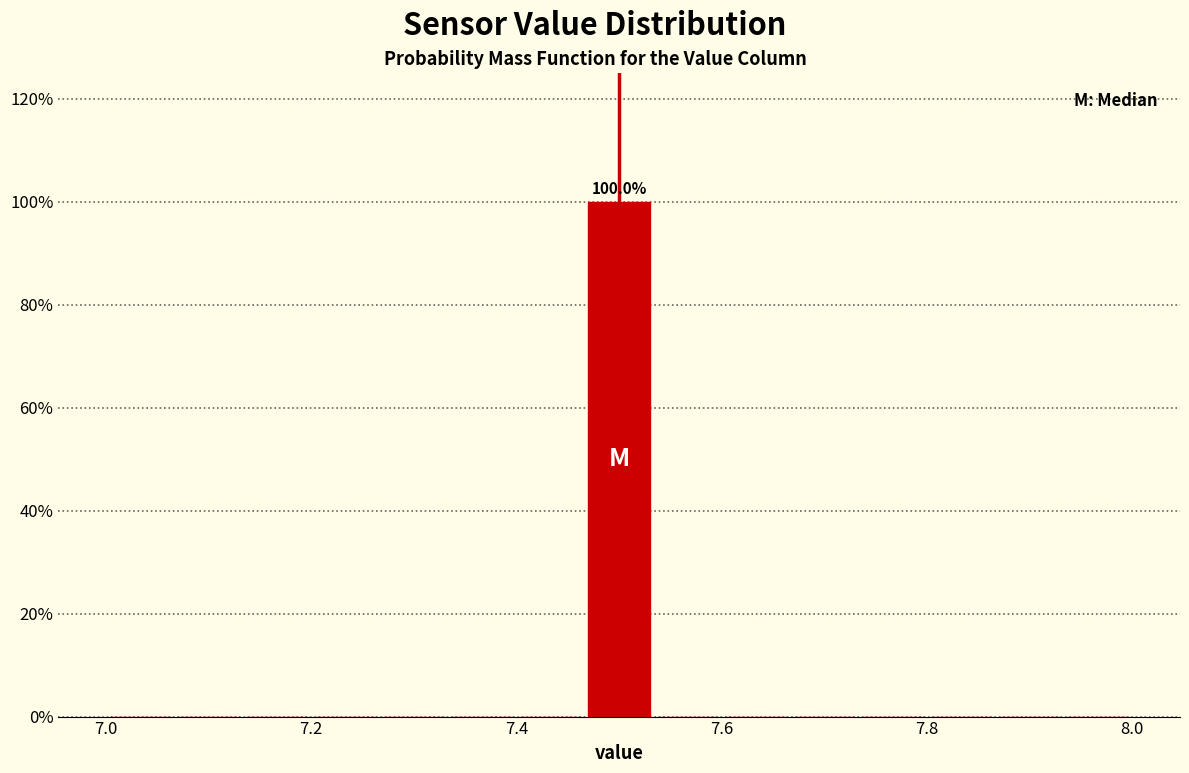

Around what value on the x-axis is the tallest bar? Give the approximate position of its centre, as read against the axis.

7.50